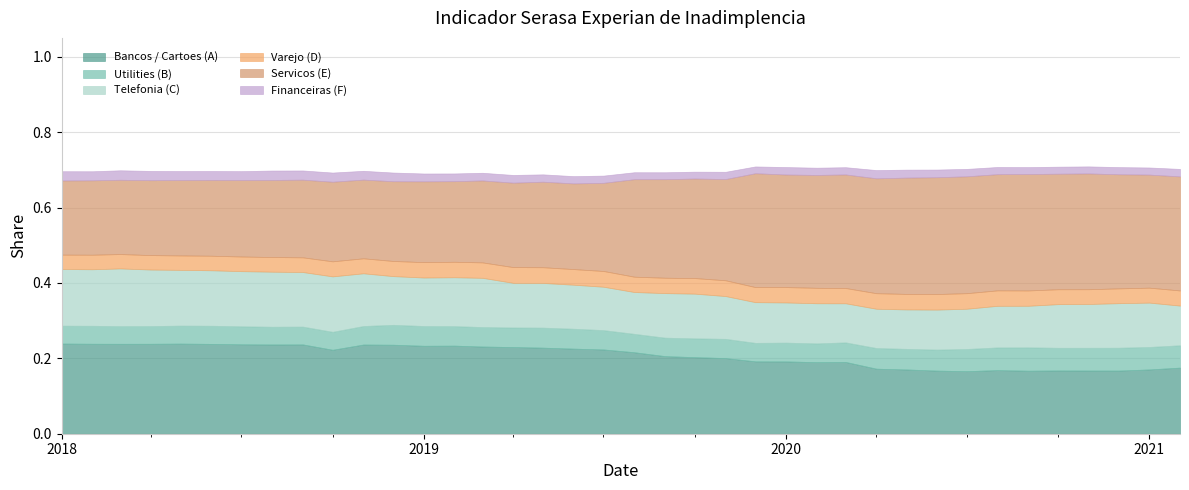

What are all the series names shown in the legend?

Bancos / Cartoes (A), Utilities (B), Telefonia (C), Varejo (D), Servicos (E), Financeiras (F)